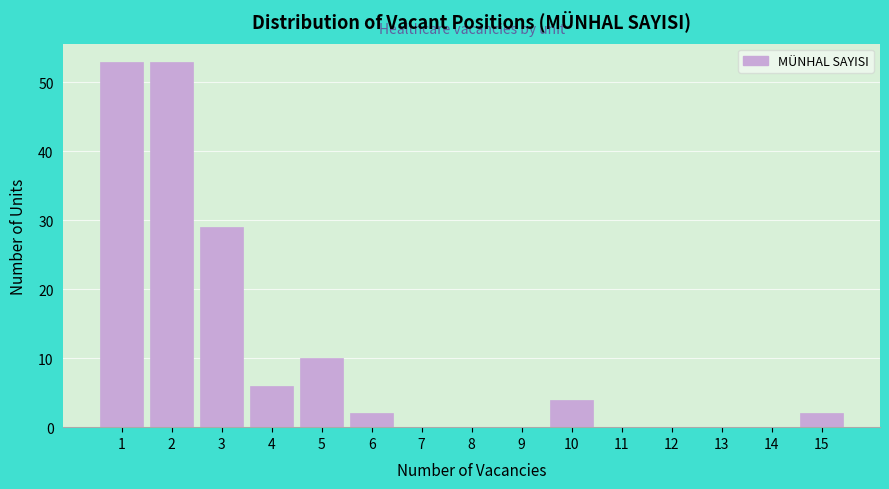

Reading left to right, extract all data points from this chart.

1=53	2=53	3=29	4=6	5=10	6=2	7=0	8=0	9=0	10=4	11=0	12=0	13=0	14=0	15=2